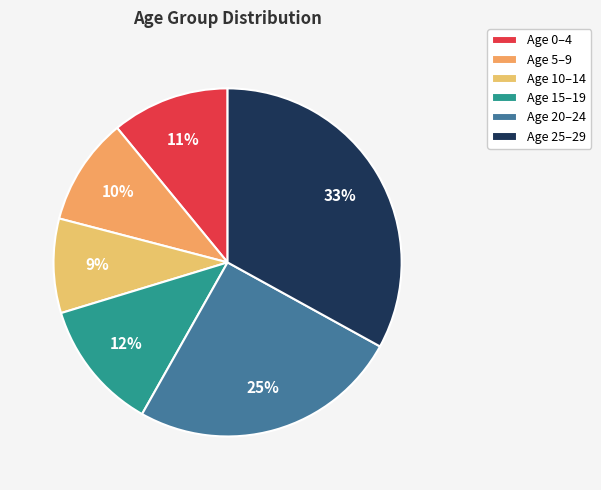

Rank the categories by value from lowest to highest.

Age 10–14, Age 5–9, Age 0–4, Age 15–19, Age 20–24, Age 25–29